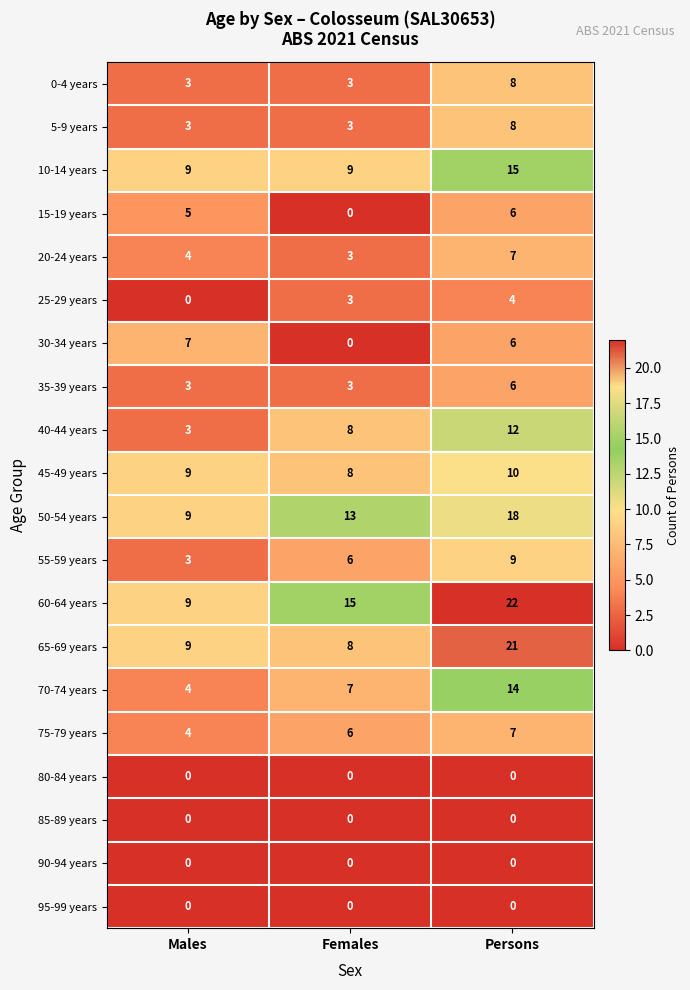

Between Males and Persons, which series saw the biggest shift?

60-64 years